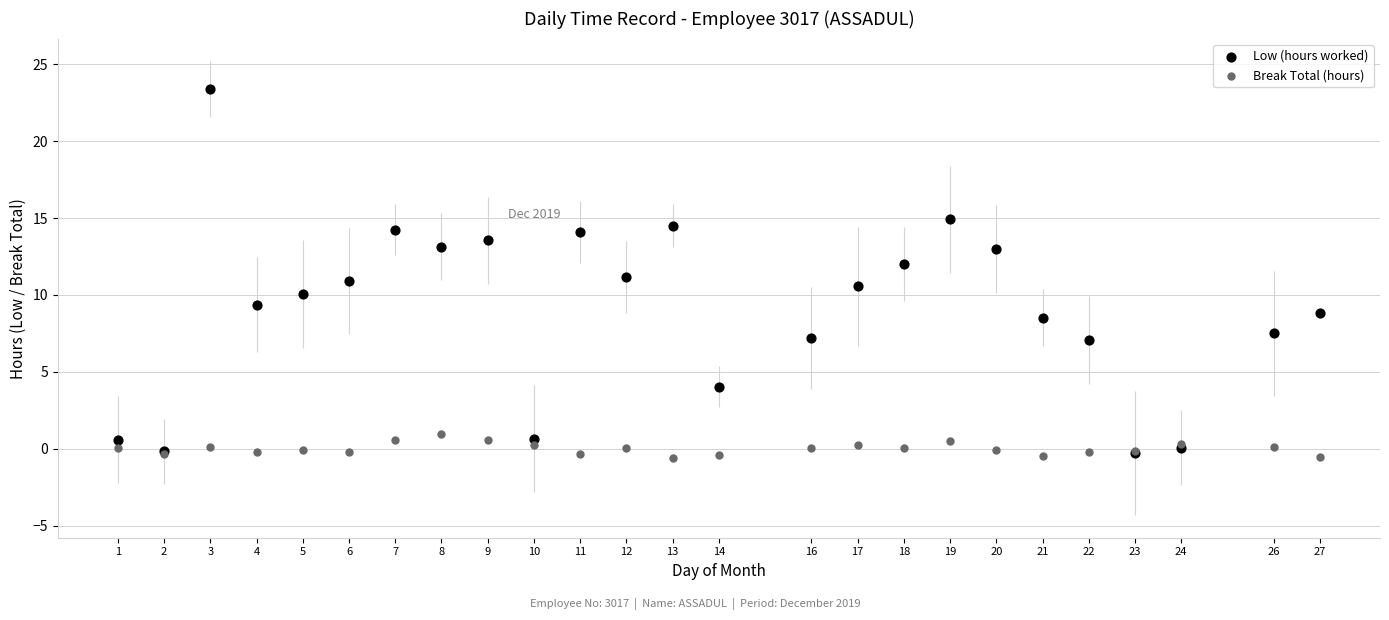

Which series has the largest Y range (max minus min)?

Low (hours worked)